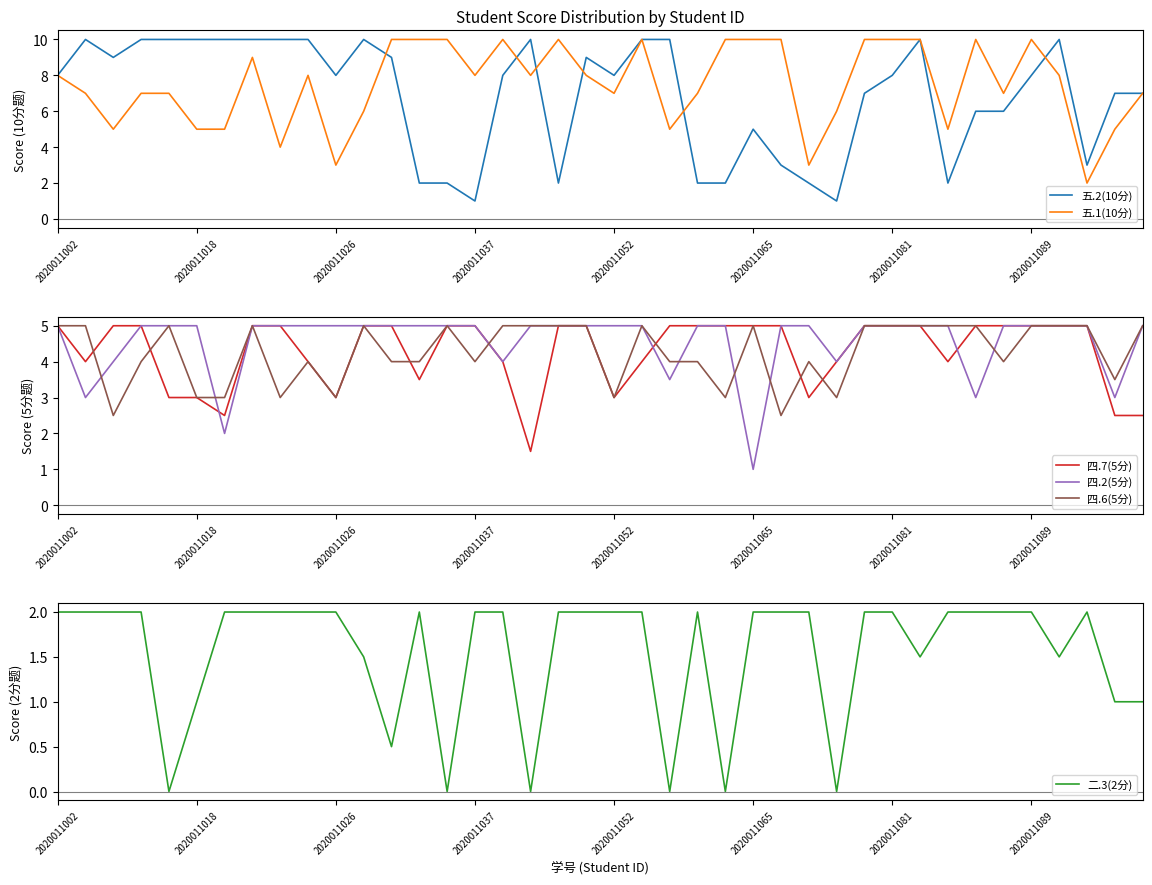

Between 26 and 16, which is larger?

16